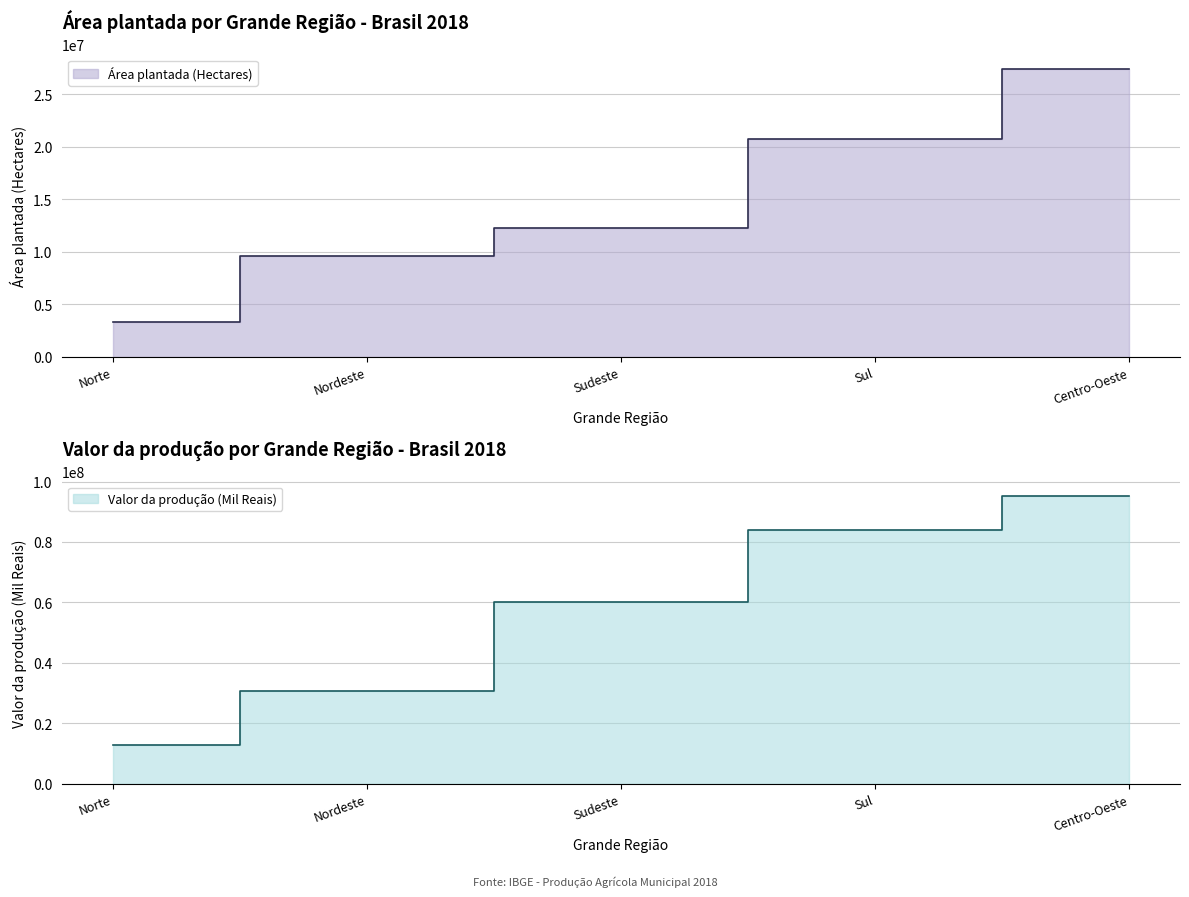

At Norte, list the series in order from smallest to largest.

Área plantada (Hectares), Valor da produção (Mil Reais)